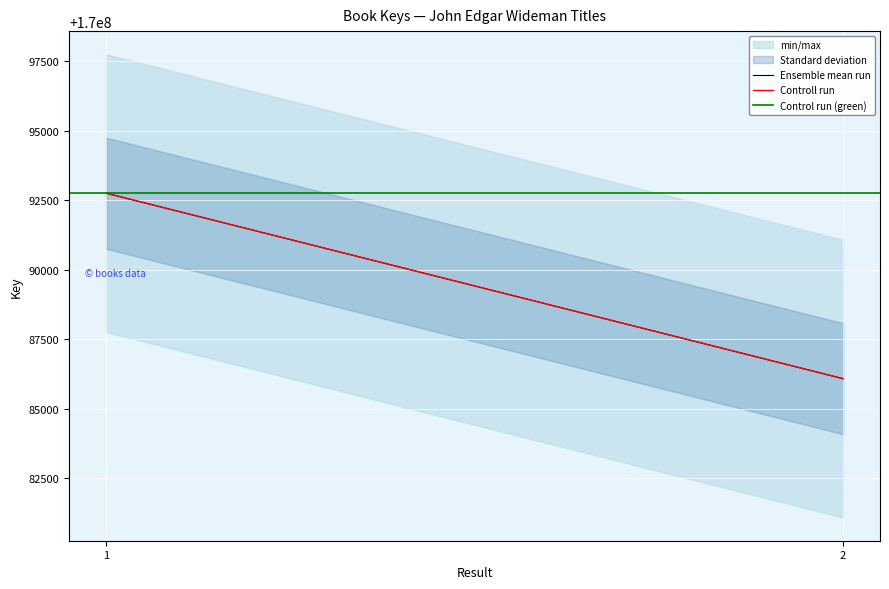

How many data points in Controll run are less than 170092756?

1